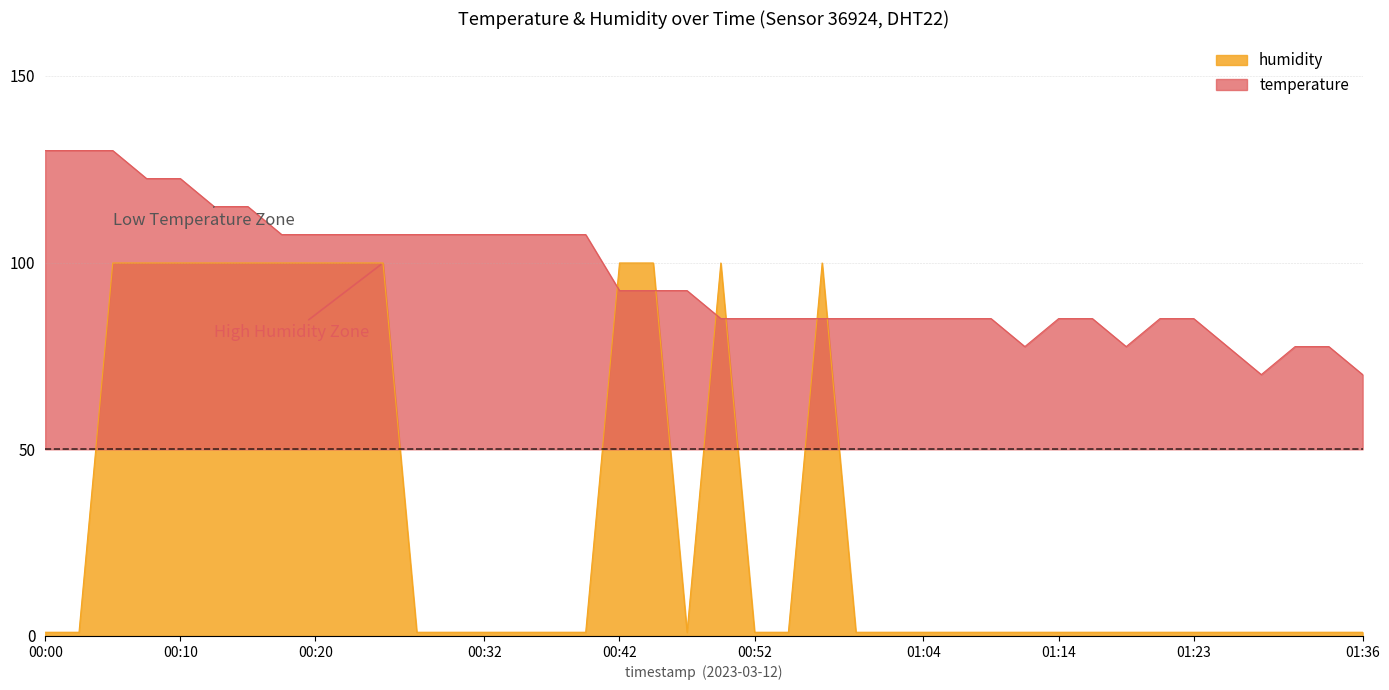

True or false: temperature has a value of 33.3 at 00:08.

False